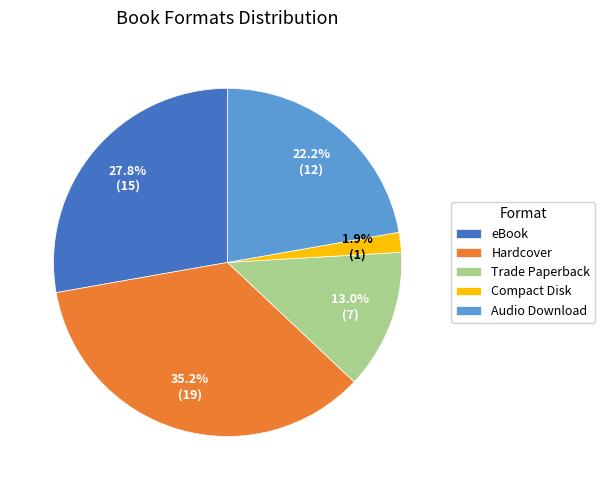

What percentage is the Audio Download slice, to the nearest percent?

22%